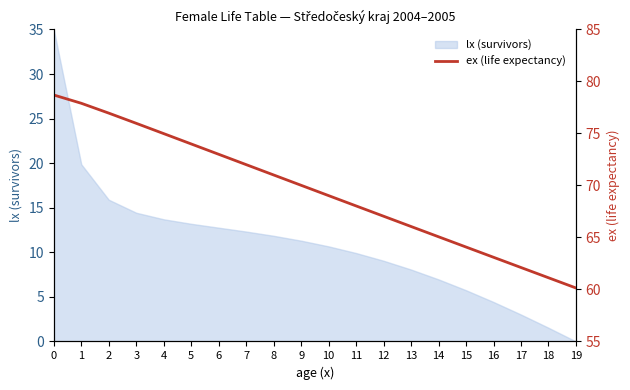

The chart shows a value of 37.7 at 12. True or false?

False